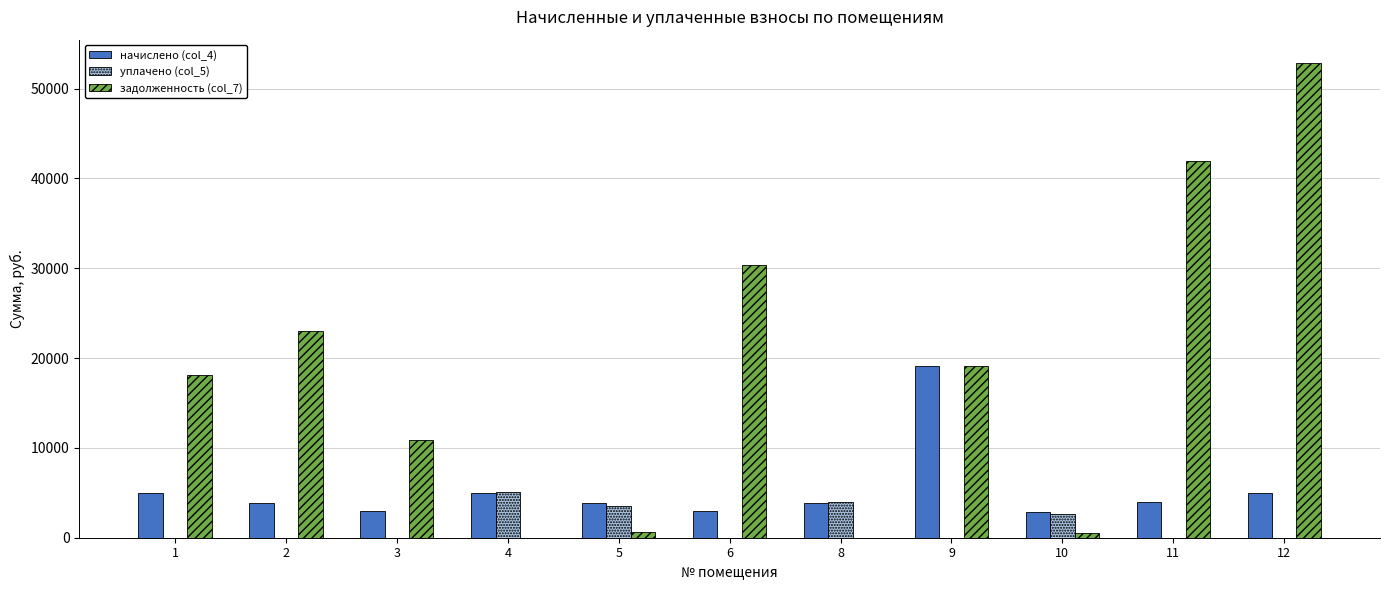

How many series are shown in this chart?

3